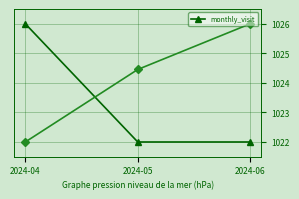

What is the maximum value shown in the chart?

1026